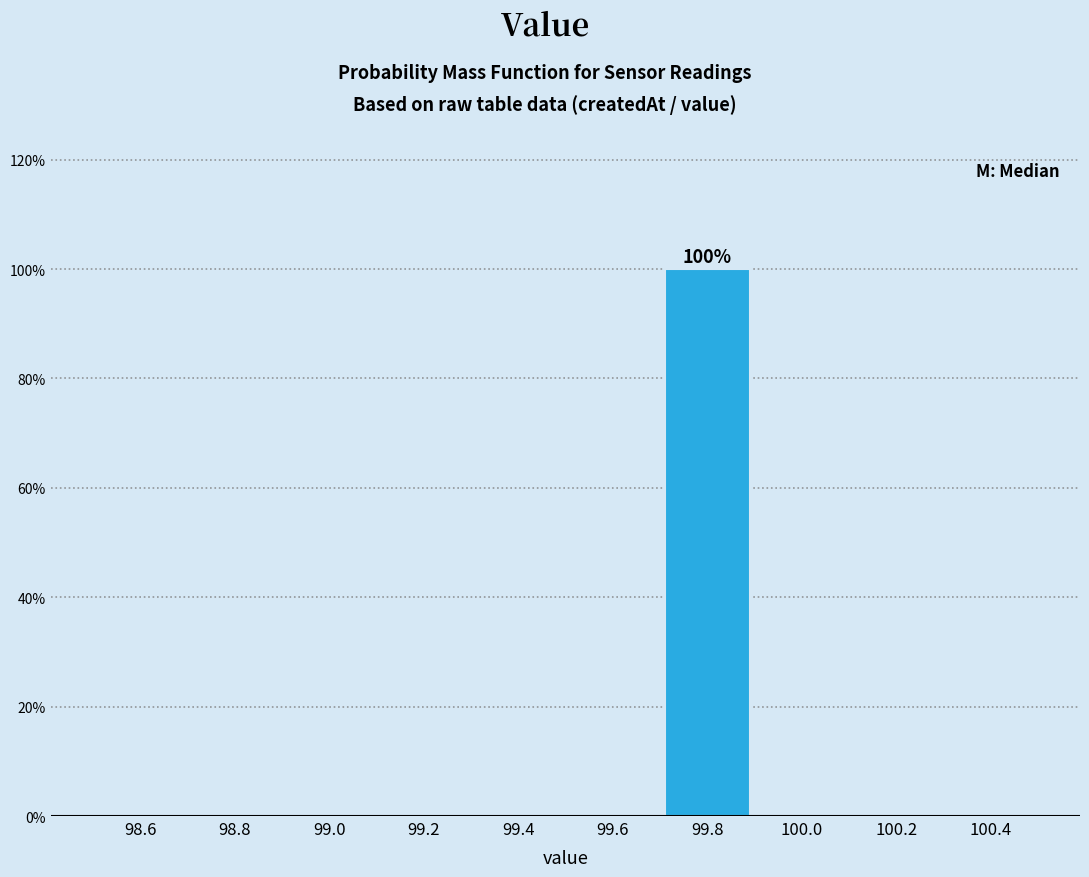

Which range on the x-axis has the tallest bar?

99.7 to 99.9